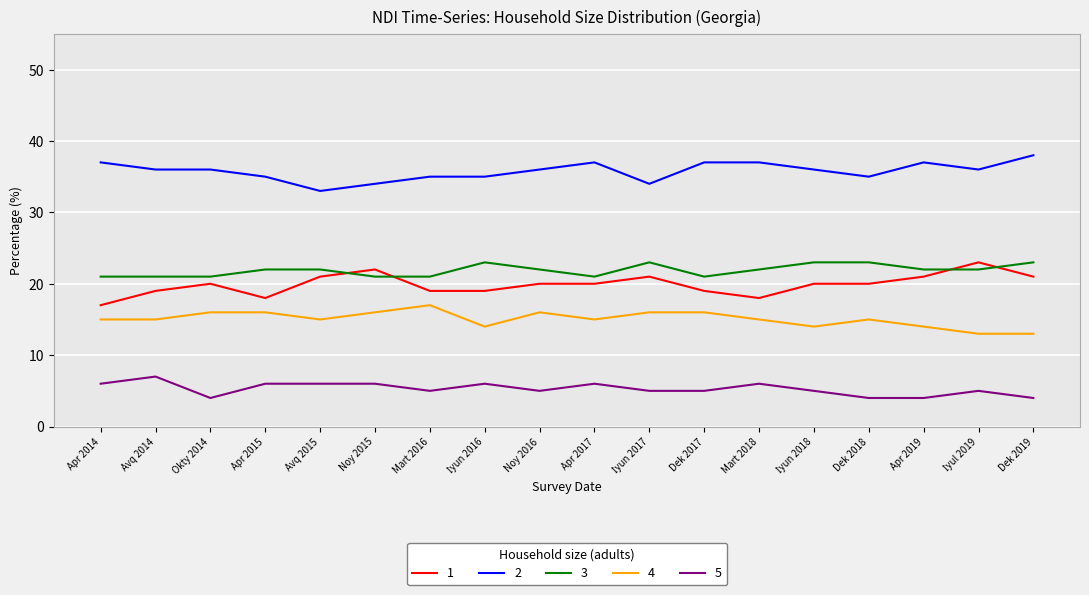

Is the value of 2 at Noy 2016 greater than the value of 1 at Apr 2015?

Yes